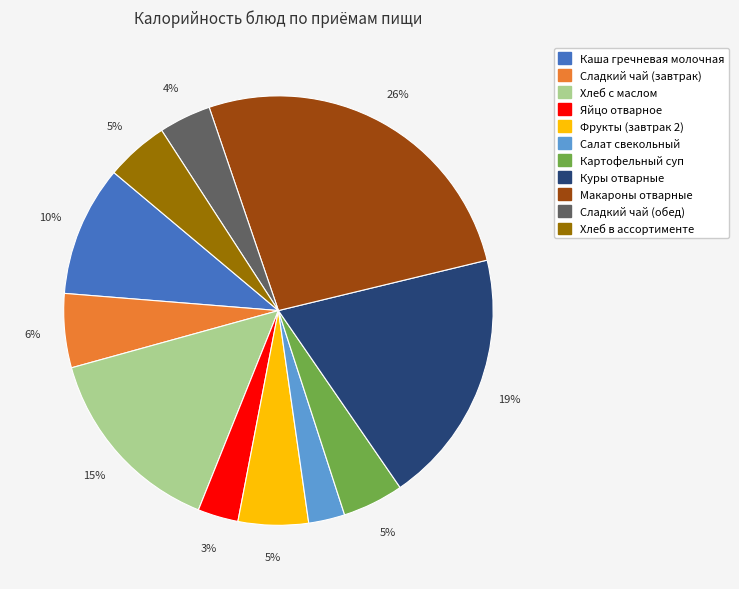

Which slice is the largest?

Макароны отварные